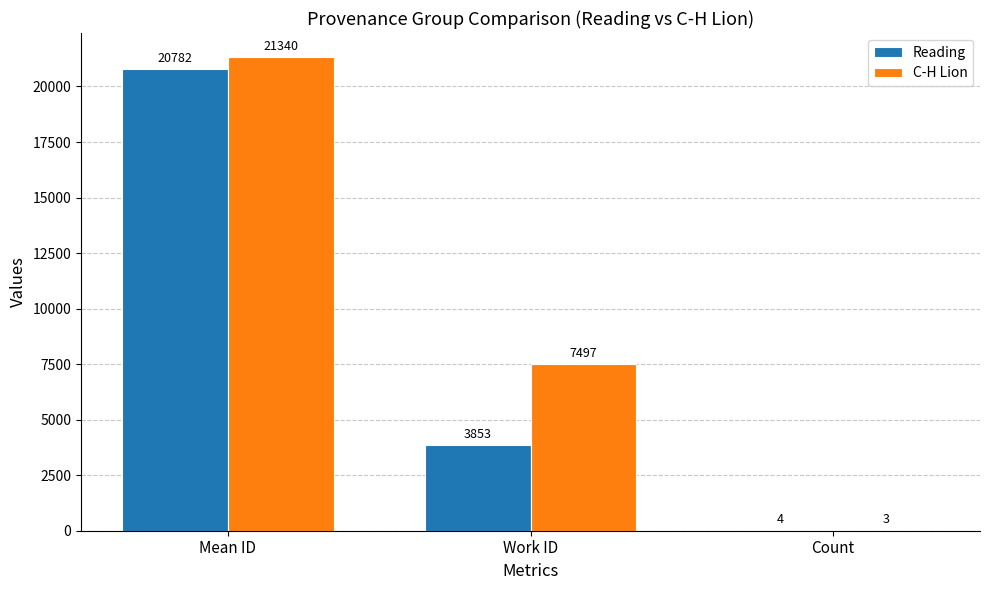

Which series has the largest range (max minus min)?

C-H Lion